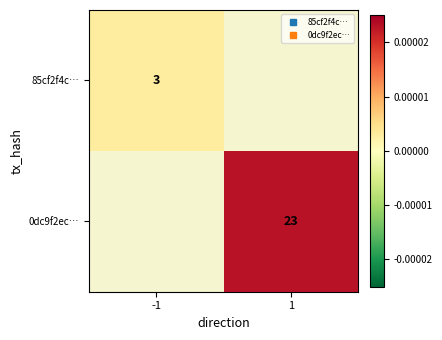

Count the number of categories in the chart.

2